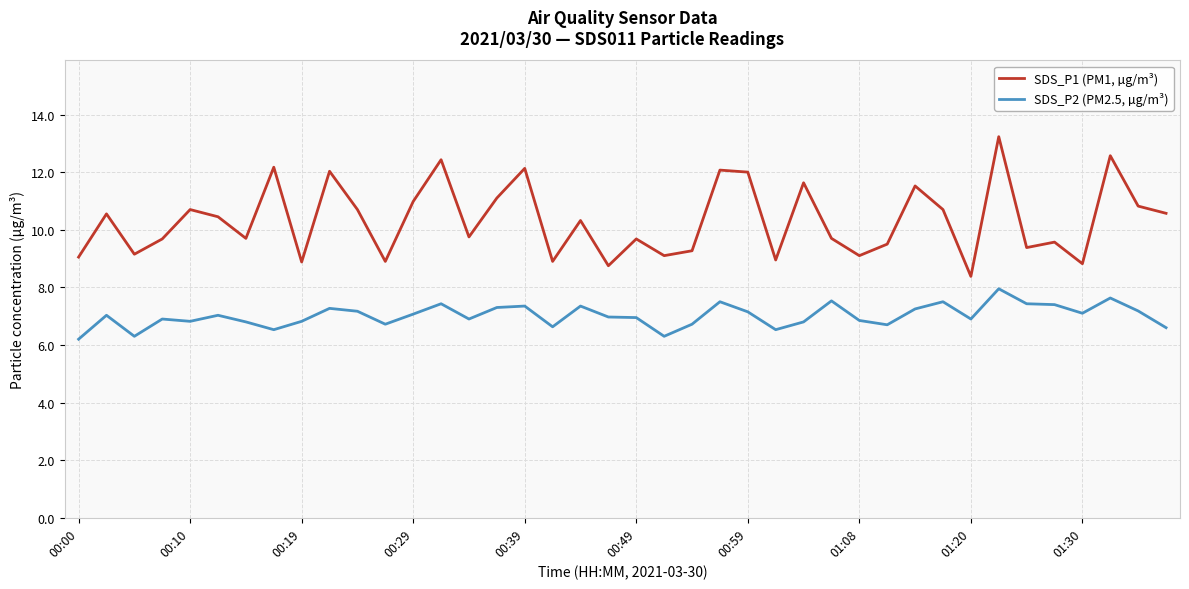

At how many categories does at least one series exceed 7?

40